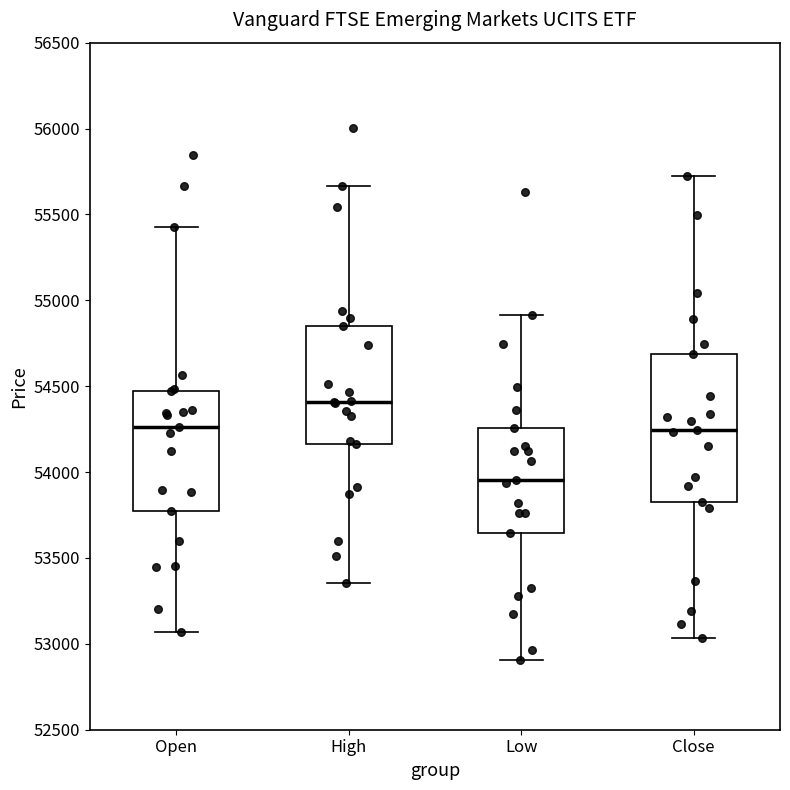

Comparing the boxes themselves (not the whiskers), which one is the tallest?

Close